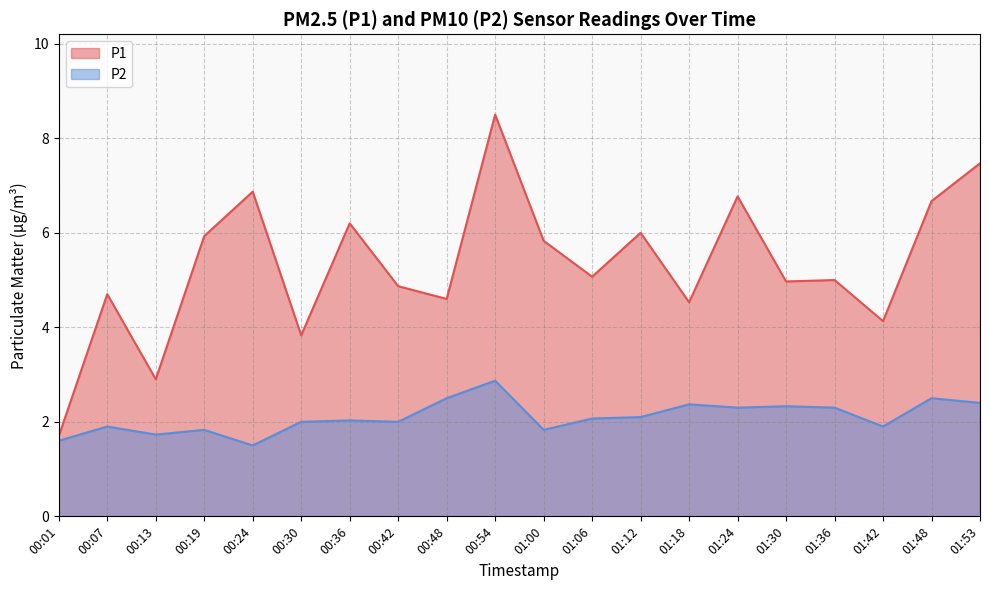

How many interior local peaks does the P2 series have?

7